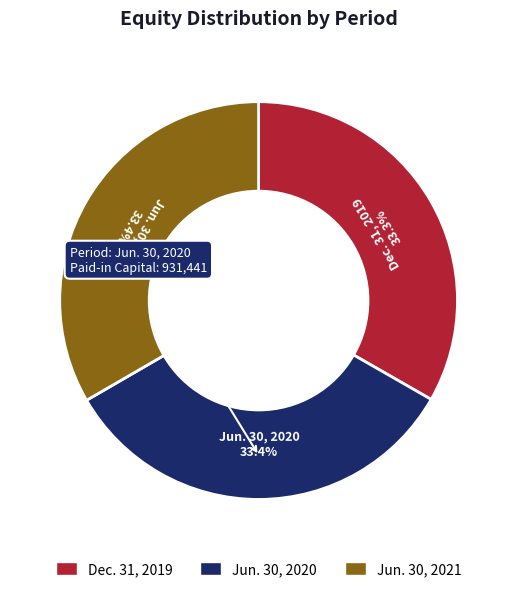

Is there a majority slice in this chart?

No